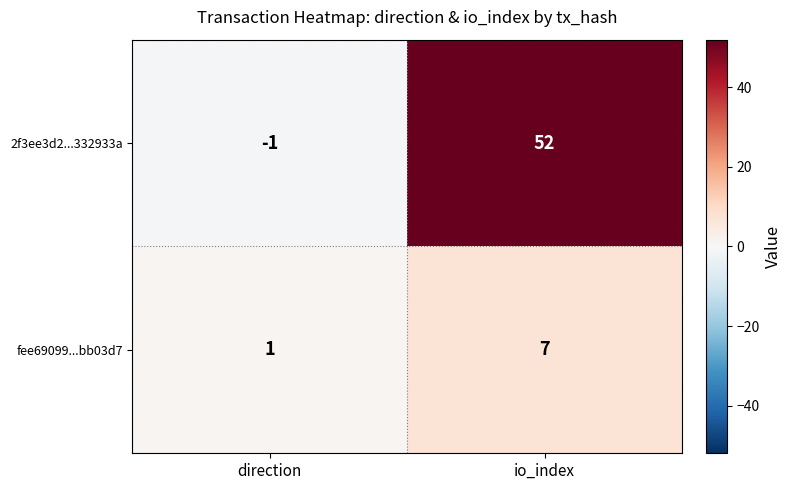

How many values in the 2f3ee3d2...332933a series are below 52?

1